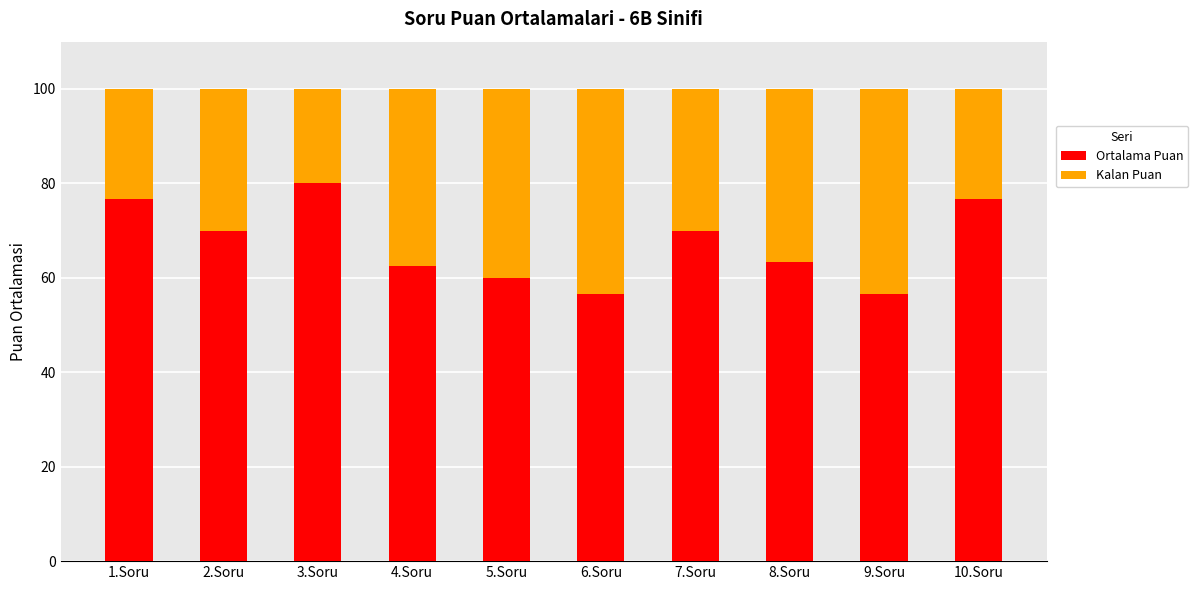

How many bars are there in total?

10